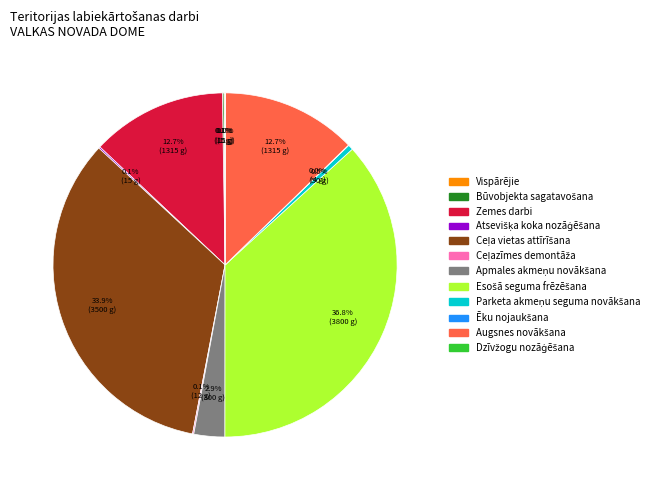

Does any single category account for the majority?

No